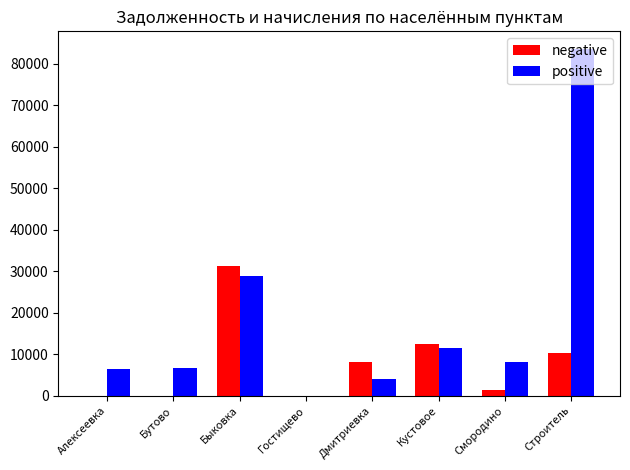

True or false: positive has a value of 19742.9 at Кустовое.

False